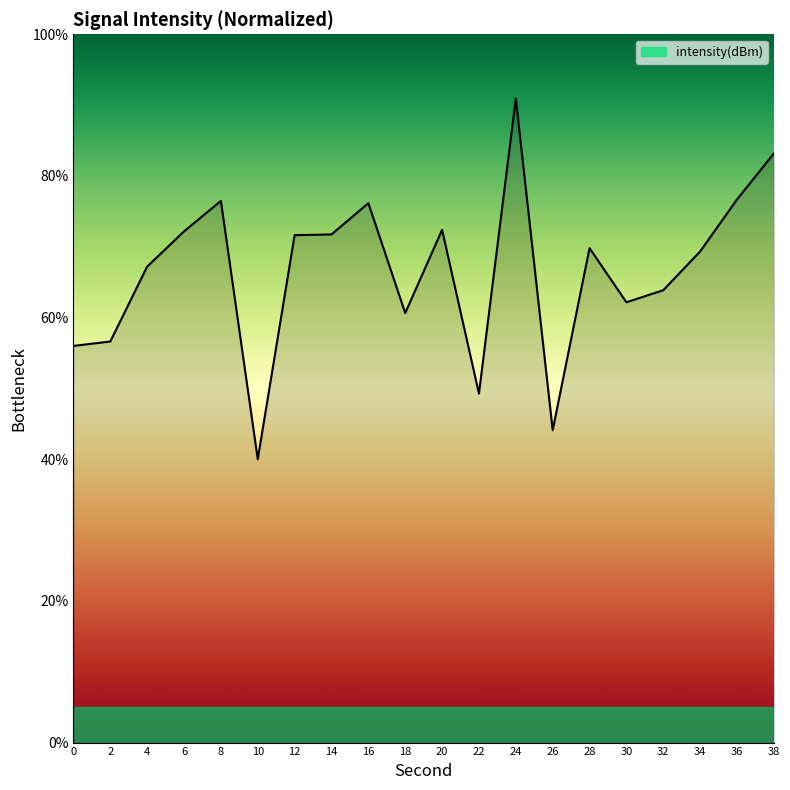

At which category does the chart reach its peak across all series?

24